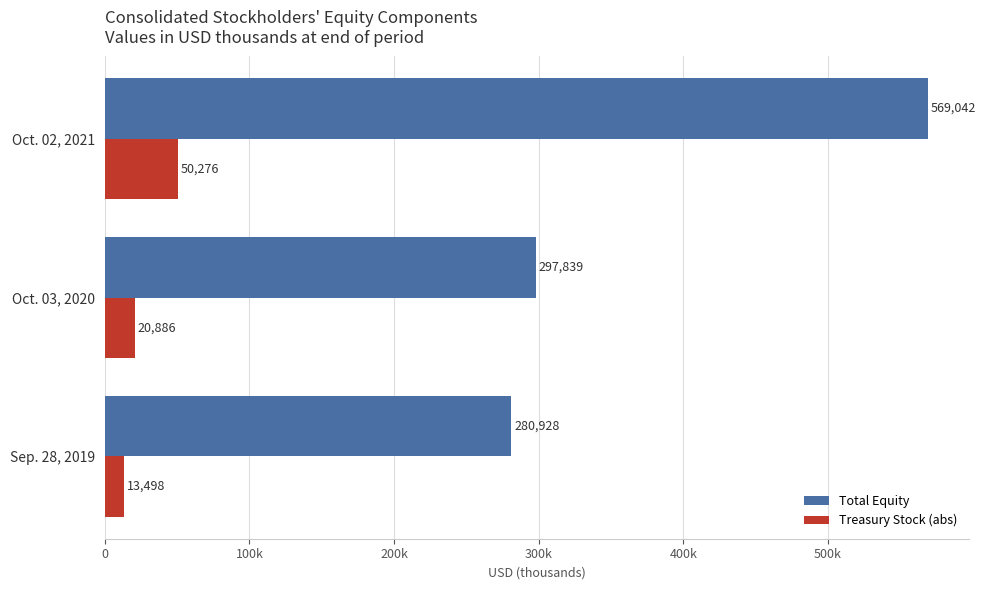

What are all the series names shown in the legend?

Total Equity, Treasury Stock (abs)